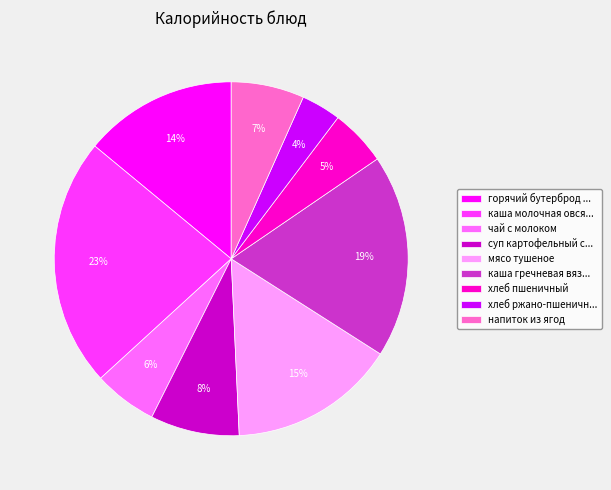

Which has a higher value, мясо тушеное or хлеб пшеничный?

мясо тушеное